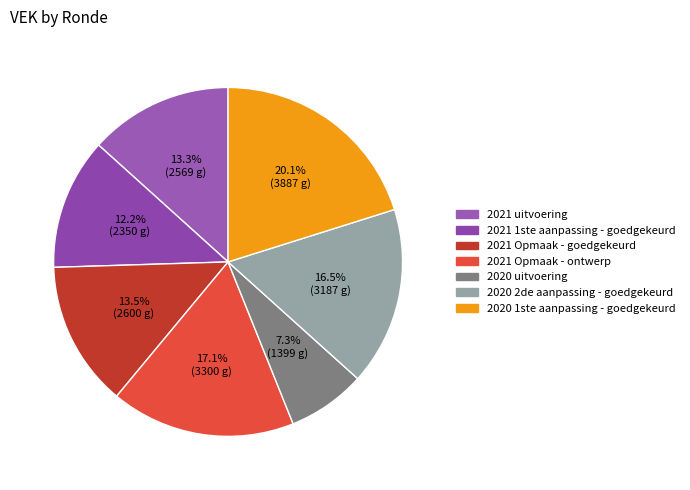

Does any single category account for the majority?

No